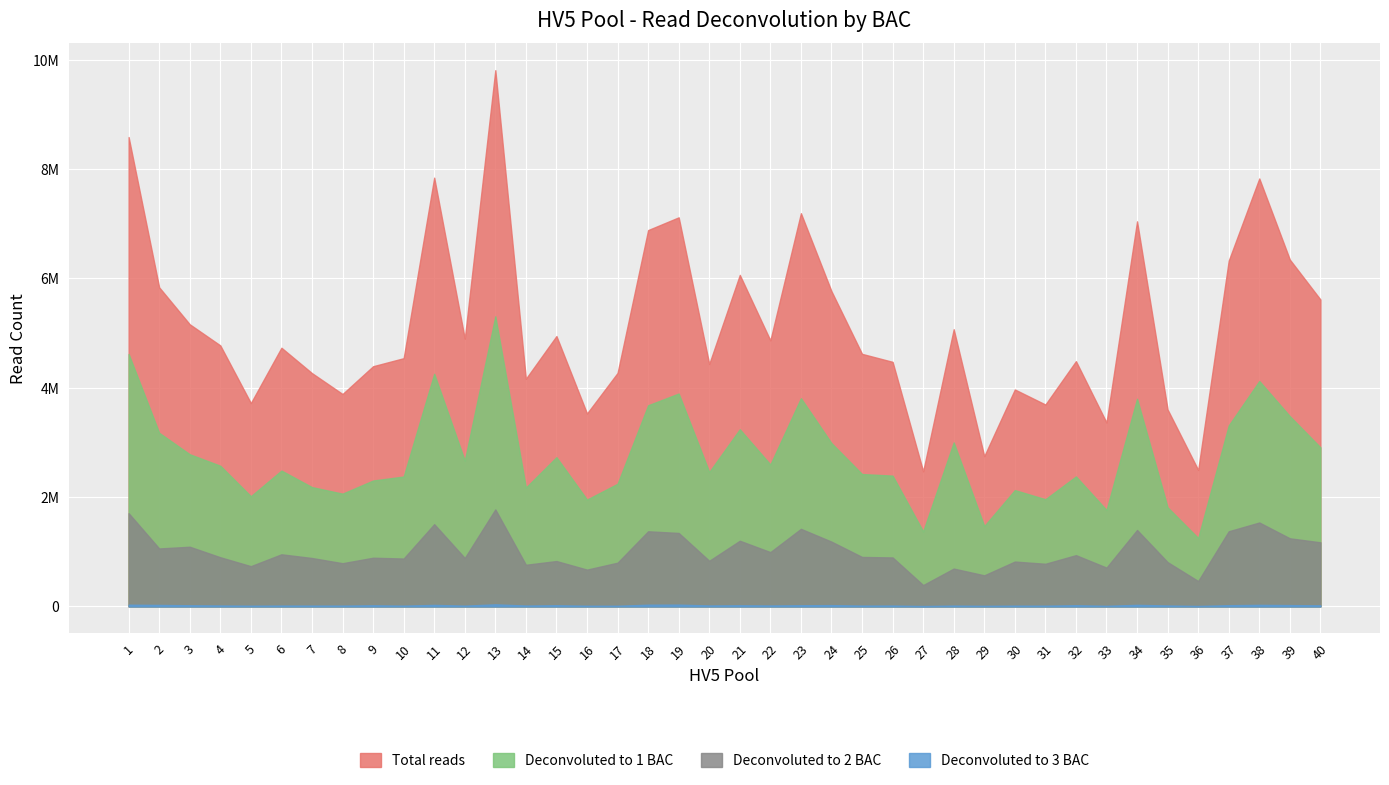

What is the sum of all Deconvoluted to 2 BAC values?

40157162